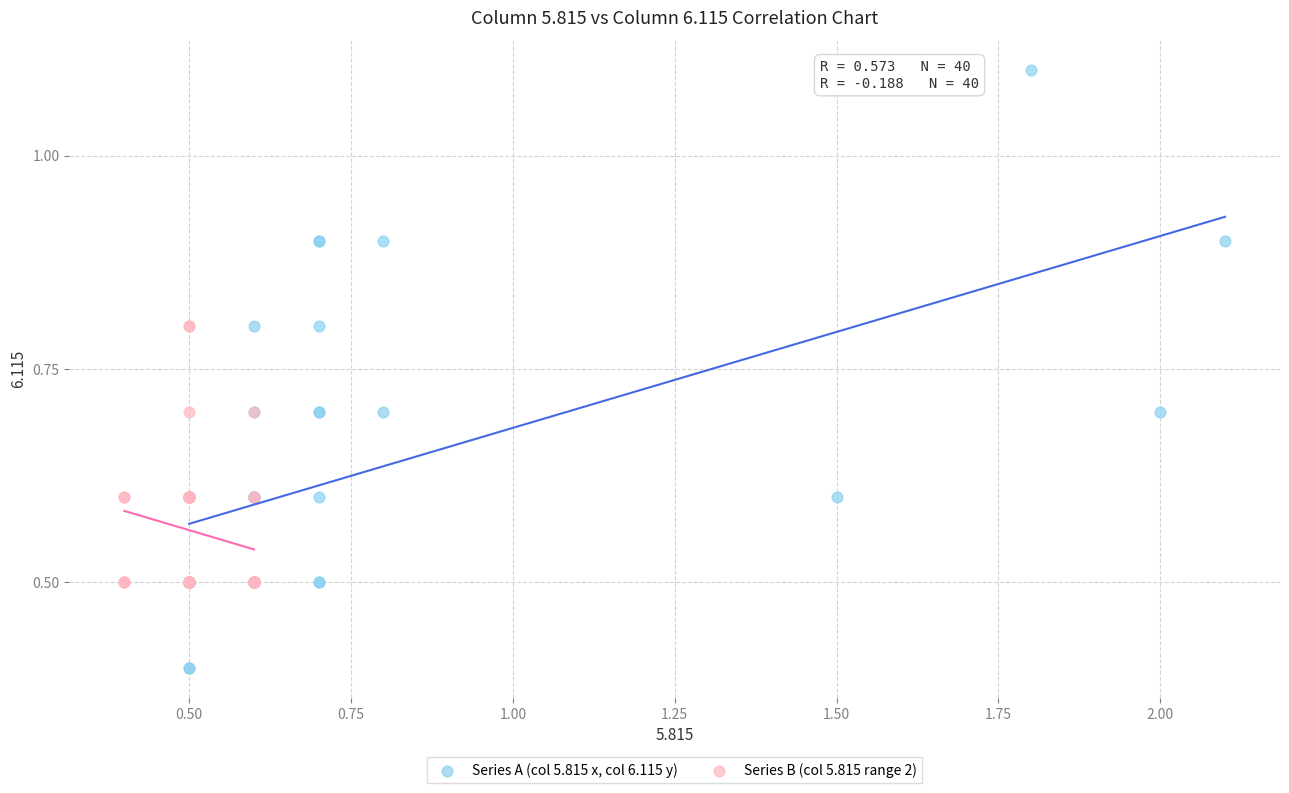

Which series has the widest spread of Y values?

Series A (col 5.815 x, col 6.115 y)